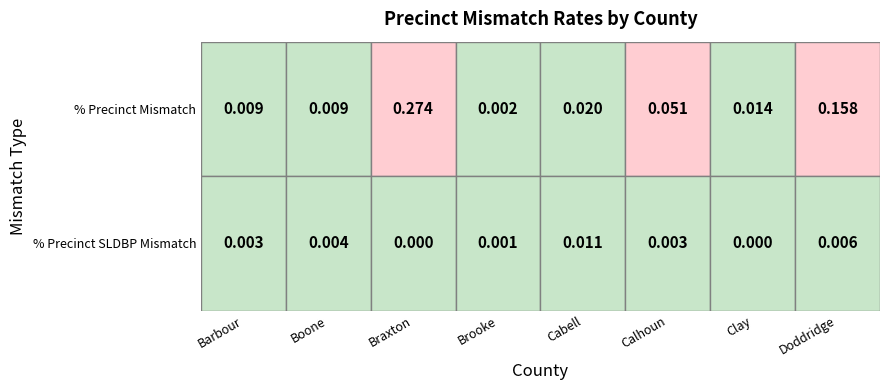

What is the difference between the maximum and minimum values in the Braxton series?

0.3